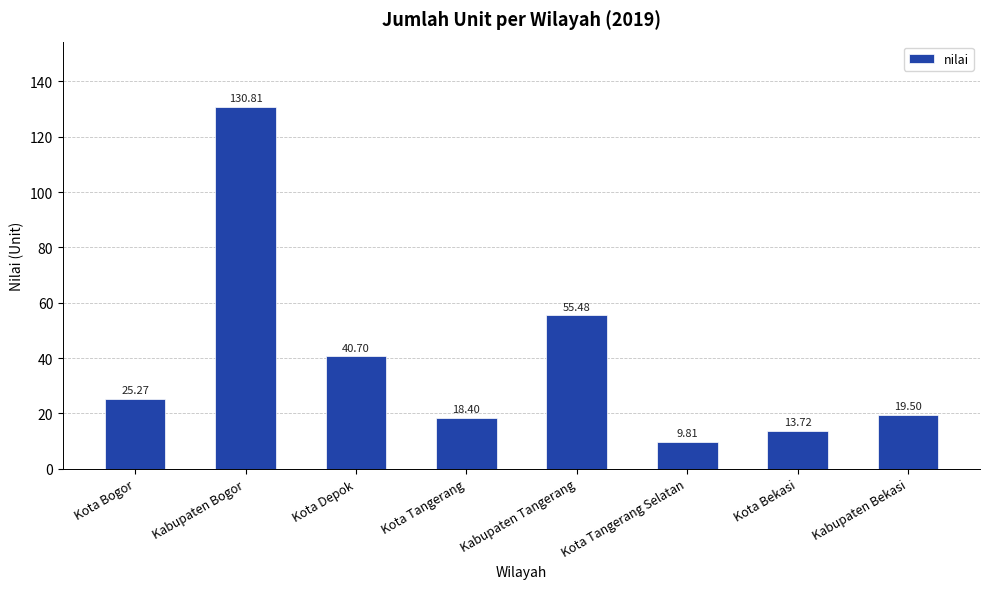

Does the chart contain any negative values?

No